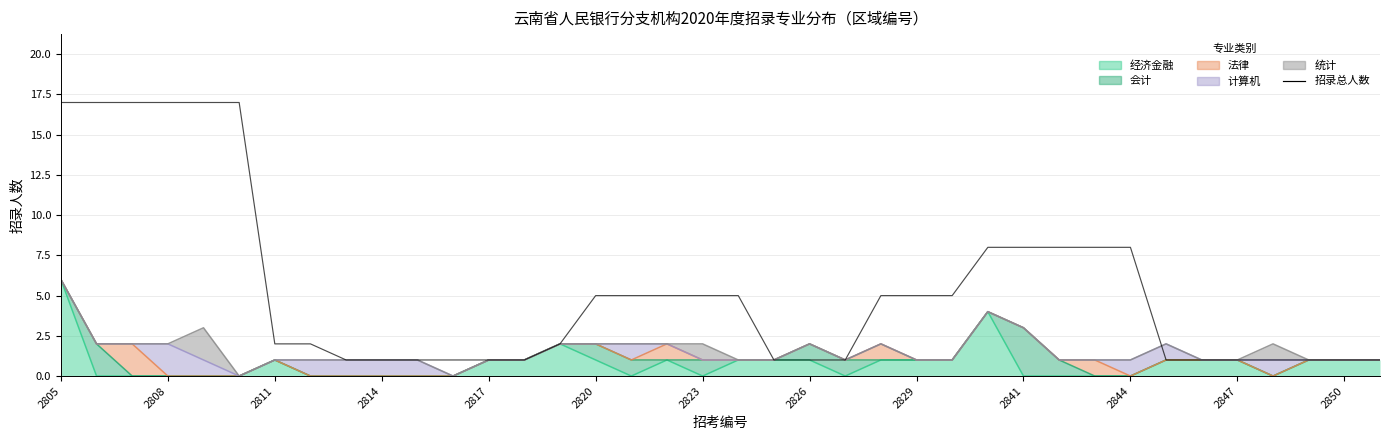

The chart shows a value of 2 at 2814. True or false?

False